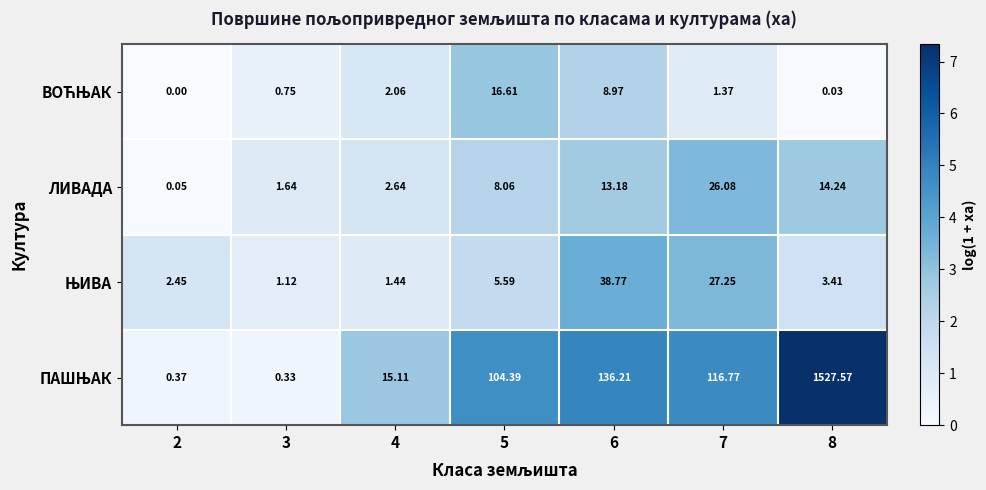

How many categories are shown in the chart?

7